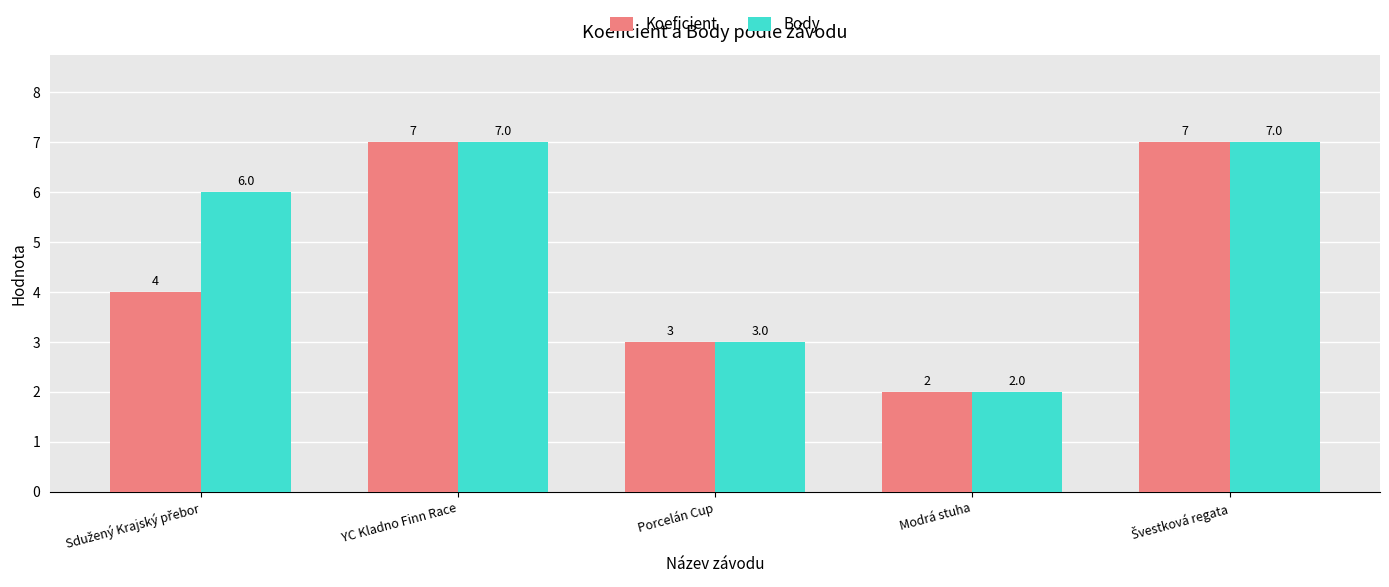

The Koeficient series shows 11 at YC Kladno Finn Race. True or false?

False